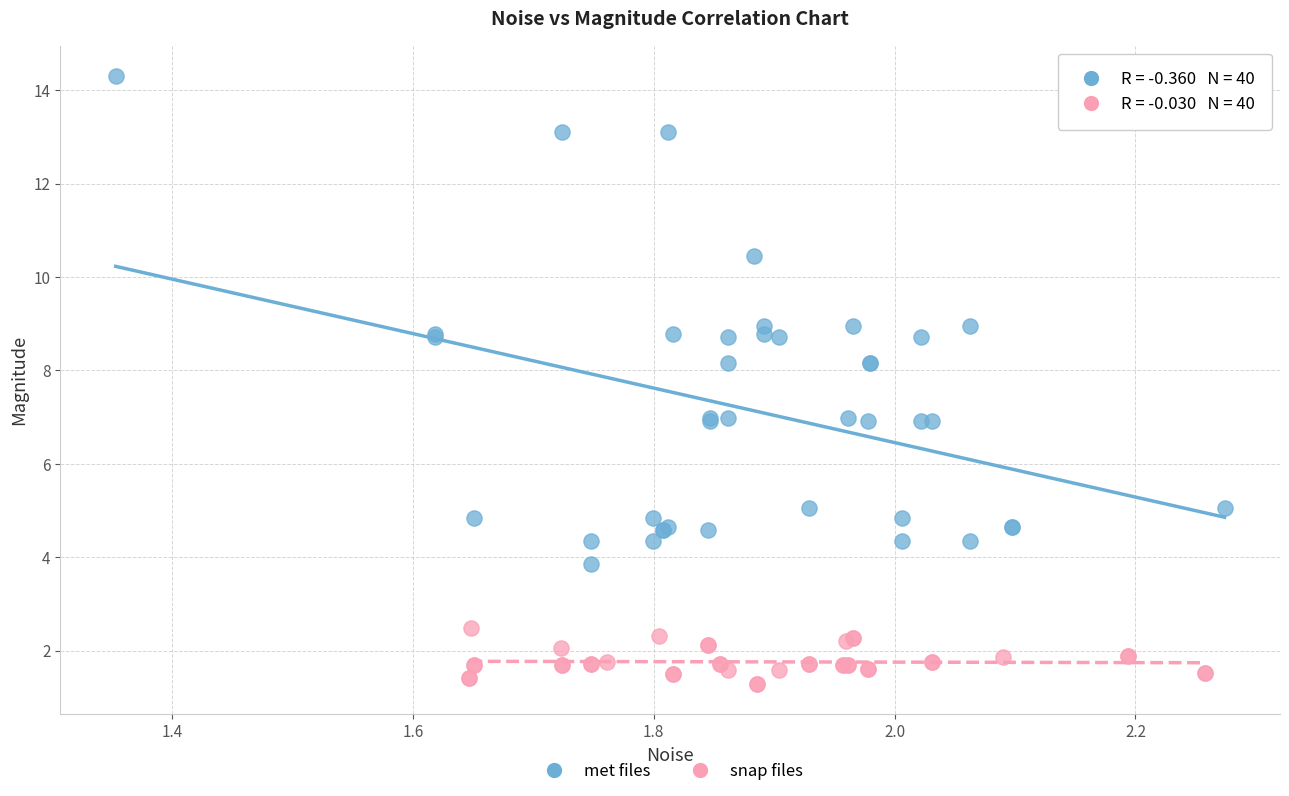

Which series contains the lowest Y value?

snap files